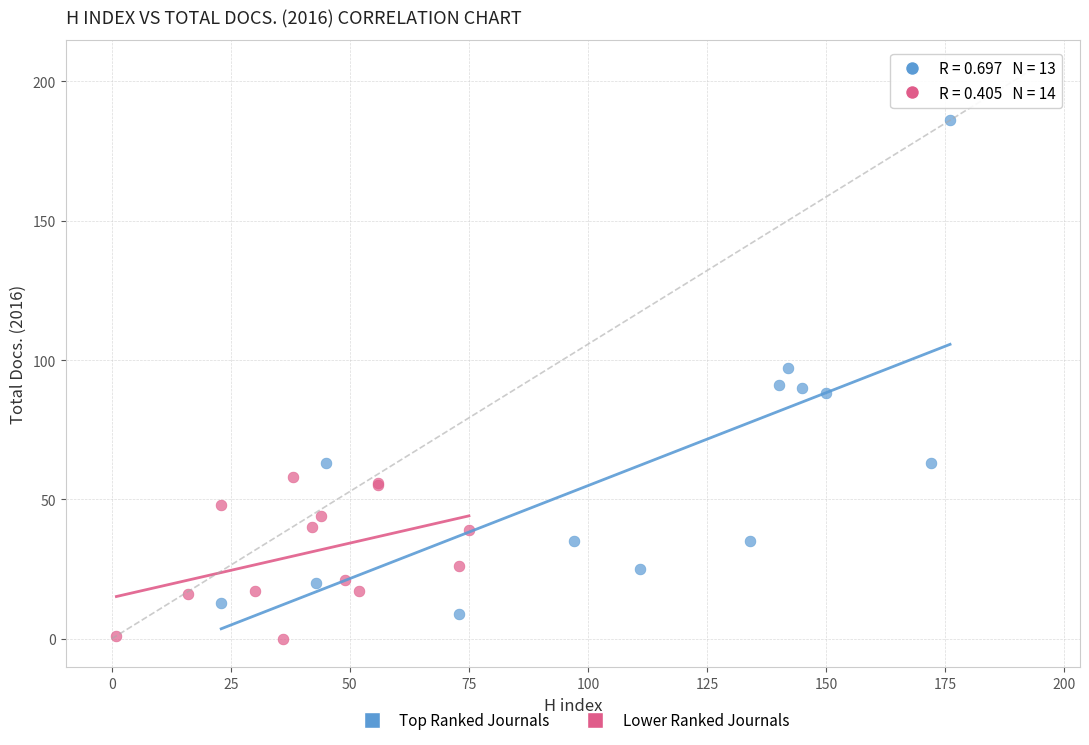

Which series has the largest Y range (max minus min)?

Top Ranked Journals